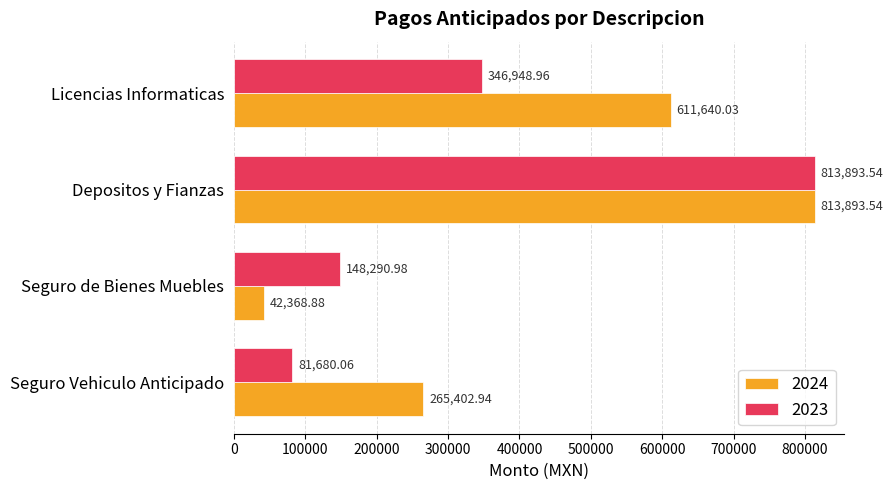

Which category has the lowest value in the 2024 series?

Seguro de Bienes Muebles